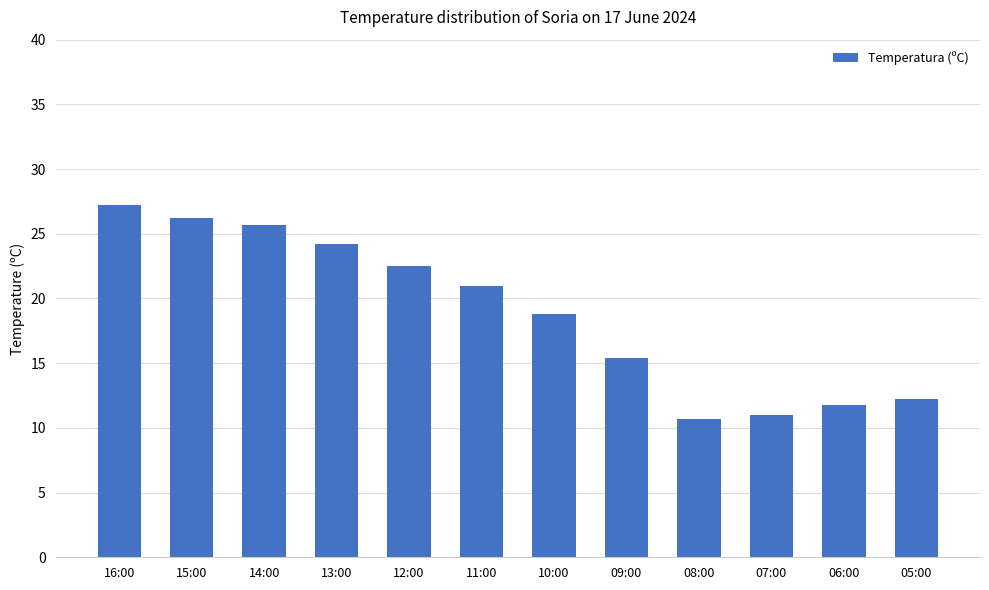

How many bars are there in total?

12